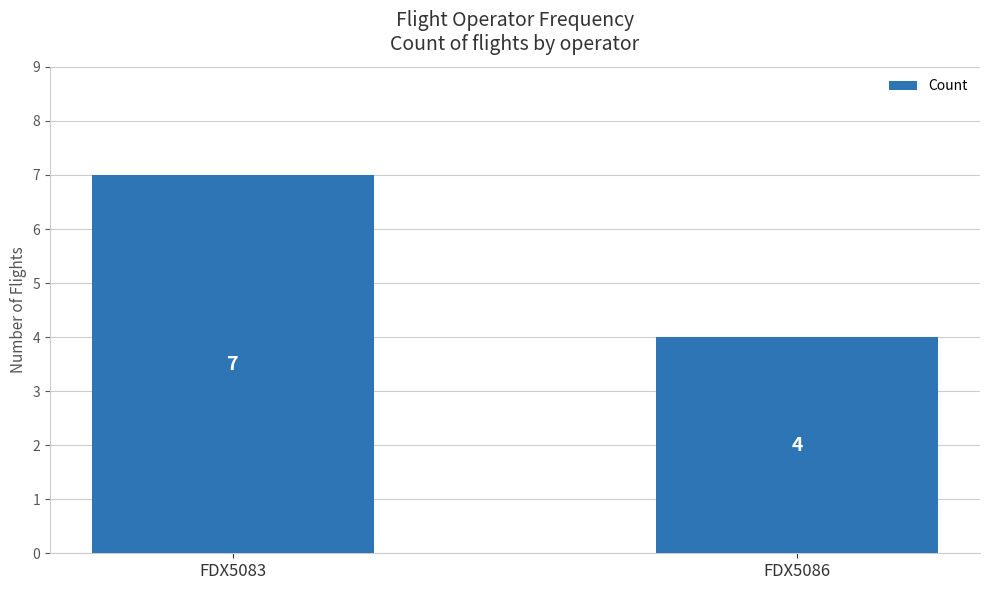

What is the value of the 2nd bar from the left?

4